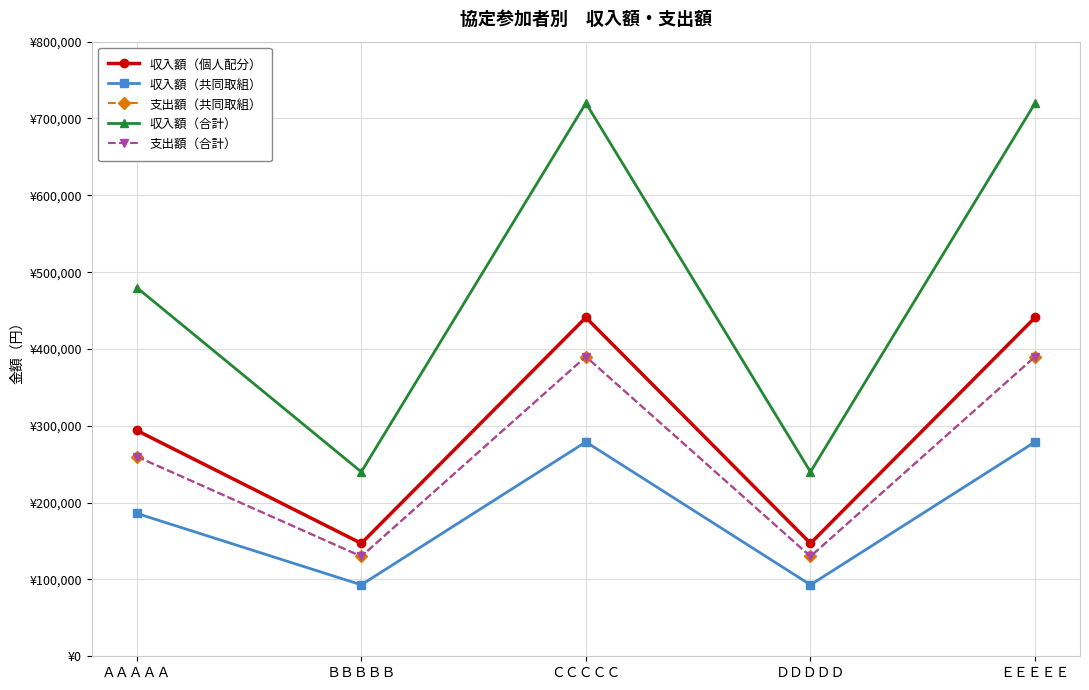

Does the chart have visible grid lines?

Yes